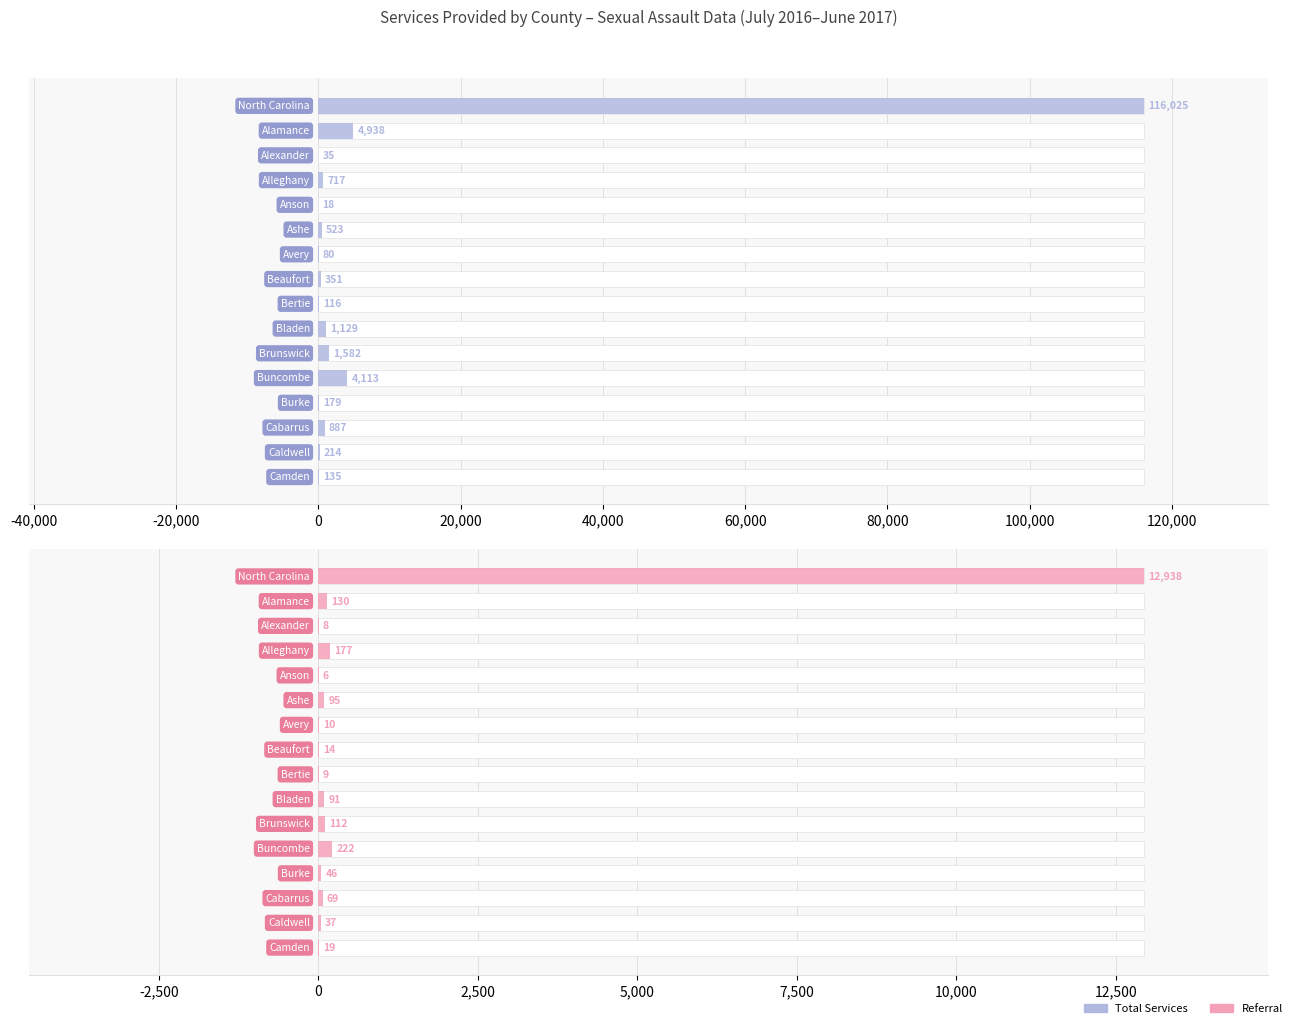

What is the approximate value of Referral at 11, to the nearest 10?

220